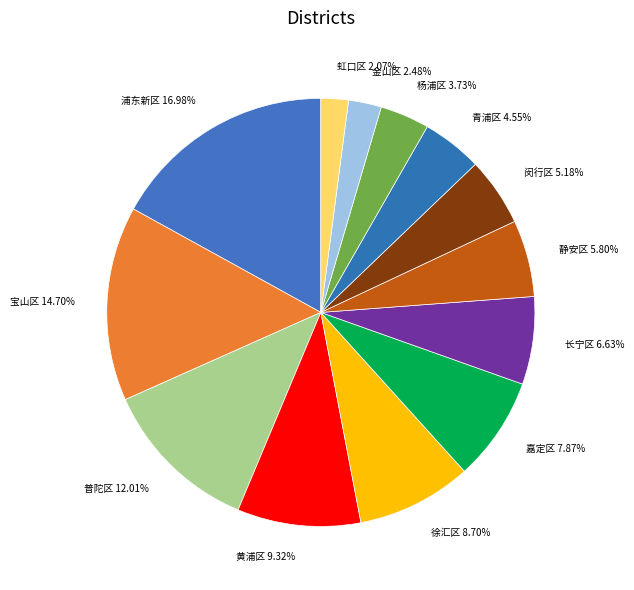

Does 长宁区 account for over 50% of the chart?

No